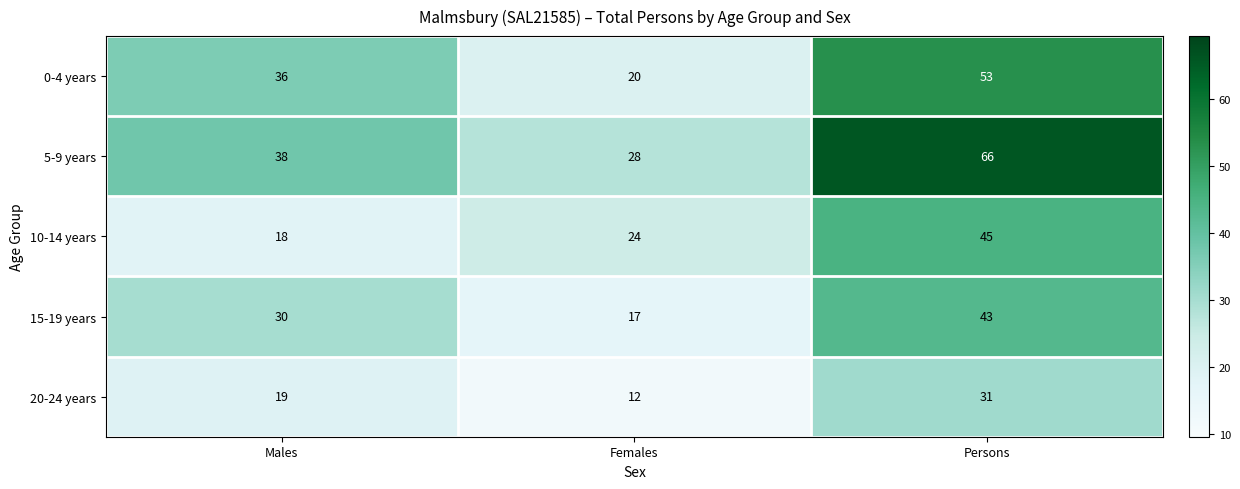

Which series has the widest spread of values?

5-9 years